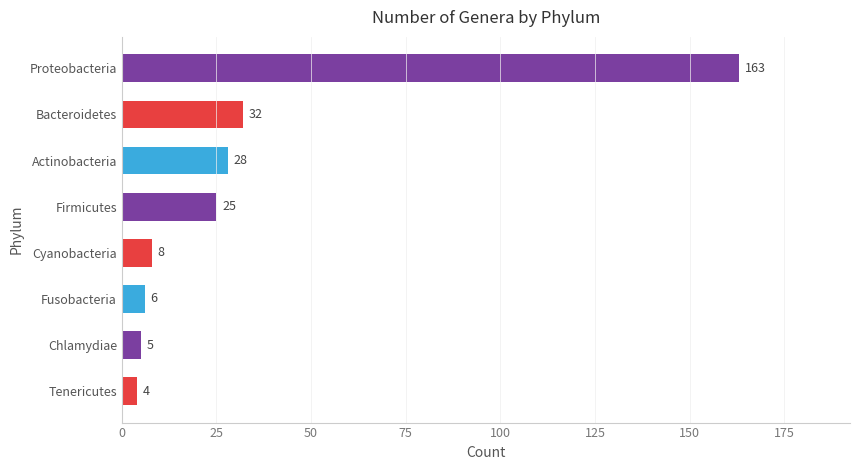

What is the greatest value displayed?

163